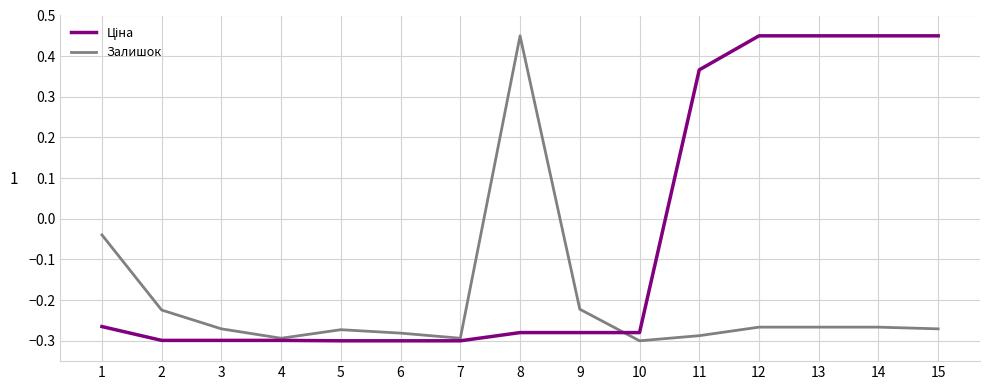

Which series changed the most between 1 and 8?

Залишок